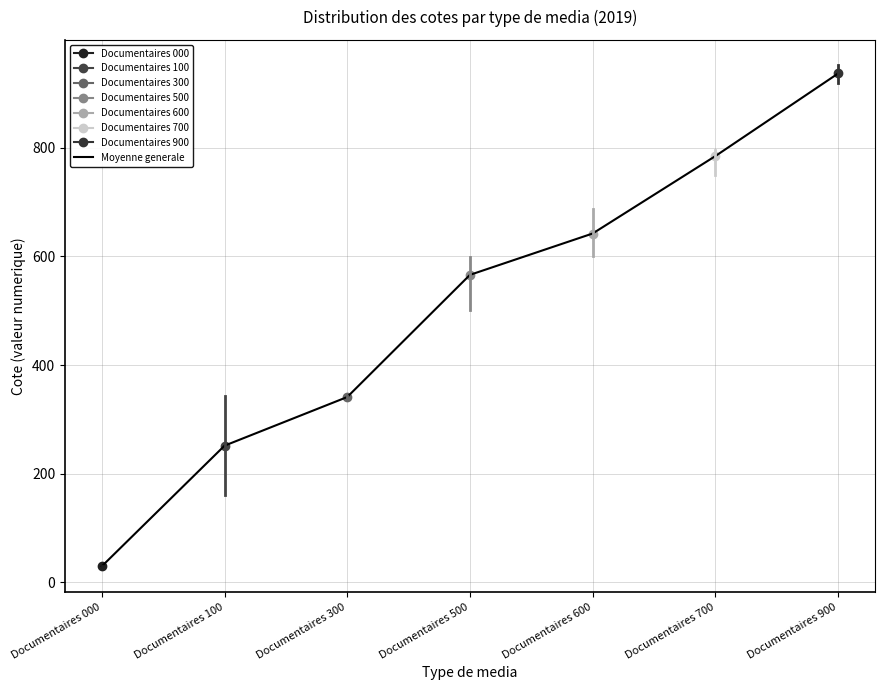

Between Documentaires 700 and Documentaires 600, which is larger?

Documentaires 700